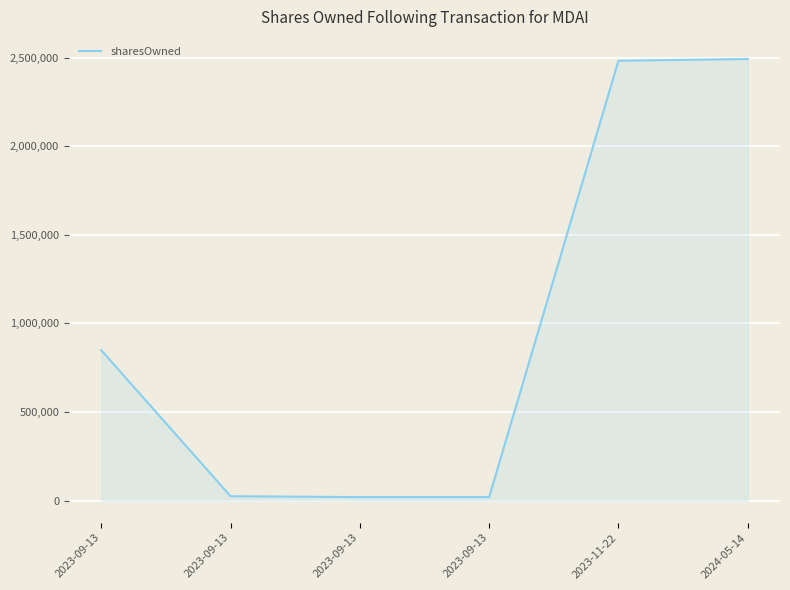

Rank the categories by value from highest to lowest.

2024-05-14, 2023-11-22, 2023-09-13, 2023-09-13, 2023-09-13, 2023-09-13